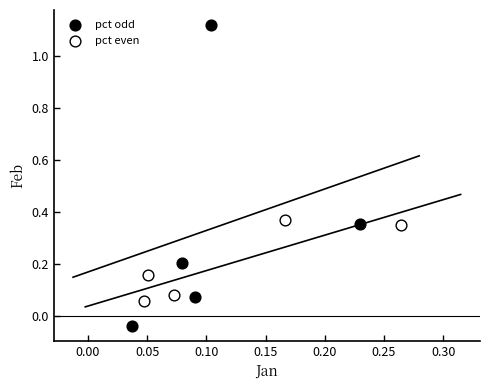

Which series has the largest Y range (max minus min)?

pct odd